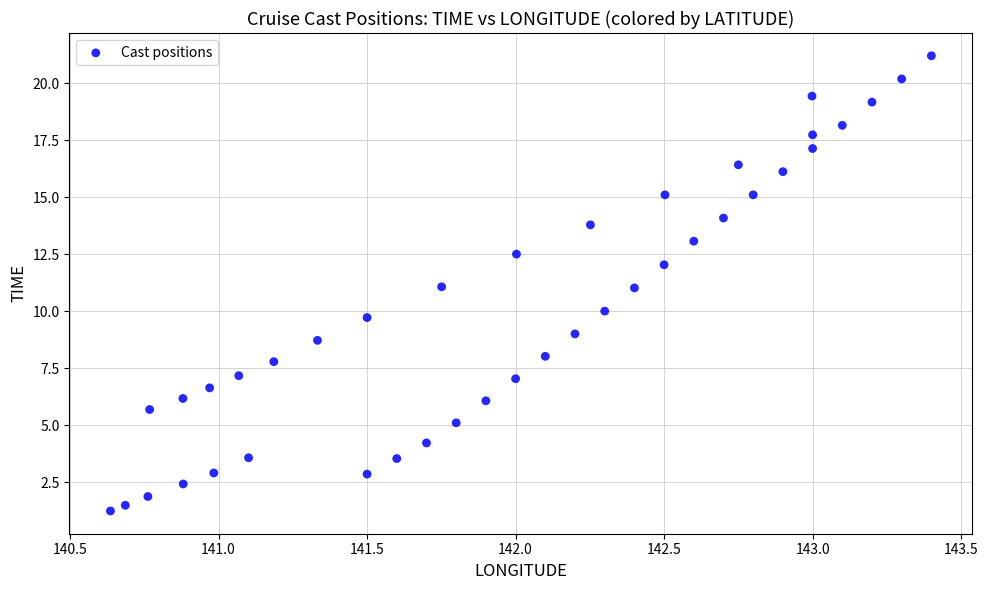

What is the range of Y values (max minus min)?

20.0